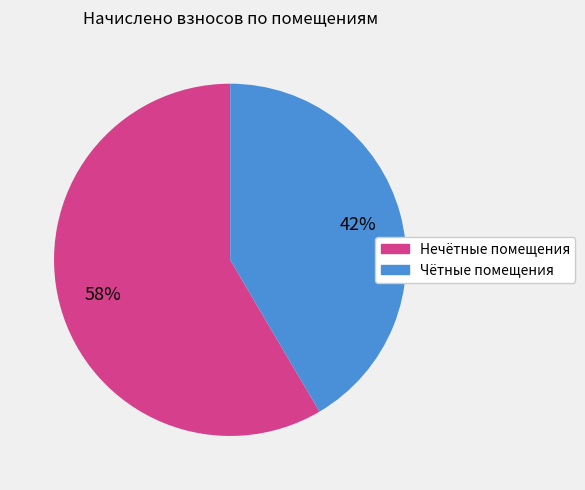

How many slices are in this pie chart?

2